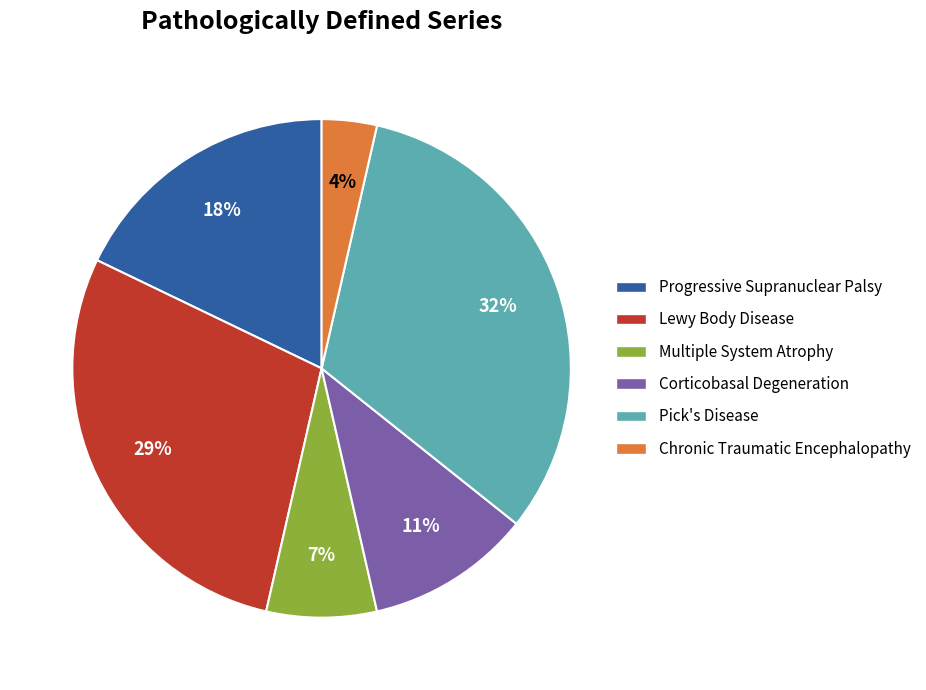

How many slices are in this pie chart?

6